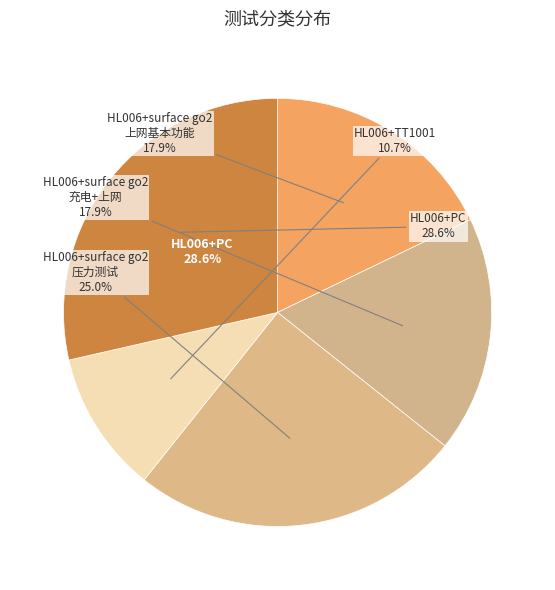

True or false: HL006+surface go2
压力测试 accounts for 25% of the total.

True